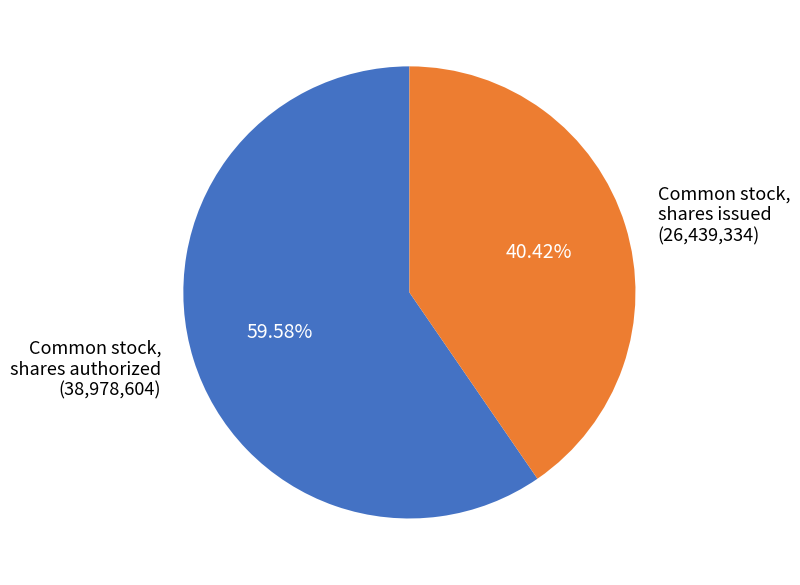

The Common stock, shares authorized slice represents 60% of the pie. True or false?

True